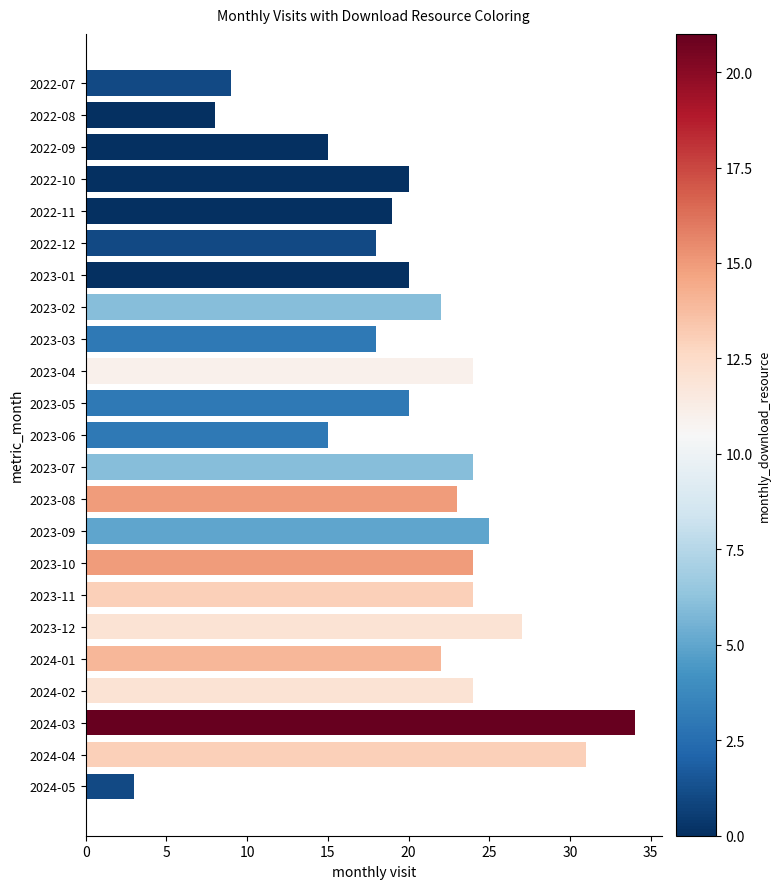

How many bars are there in total?

23